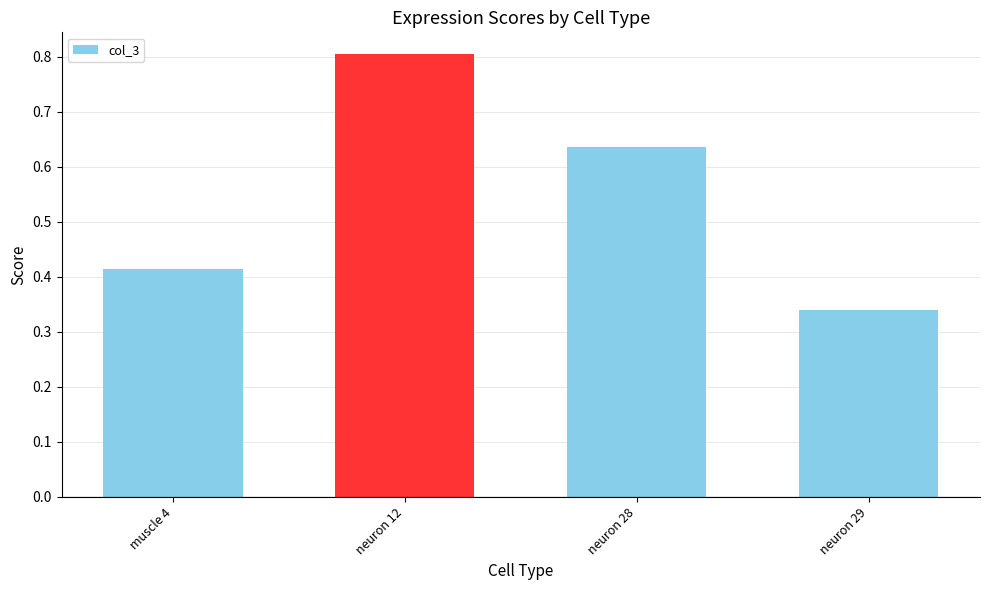

Does the chart contain stacked bars?

No